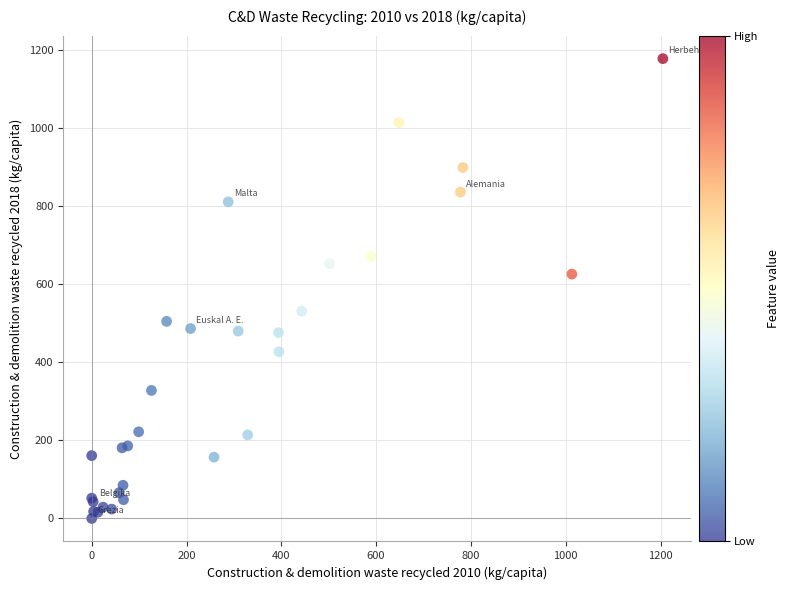

What Y value in the scatter plot is closest to 589?

626.0